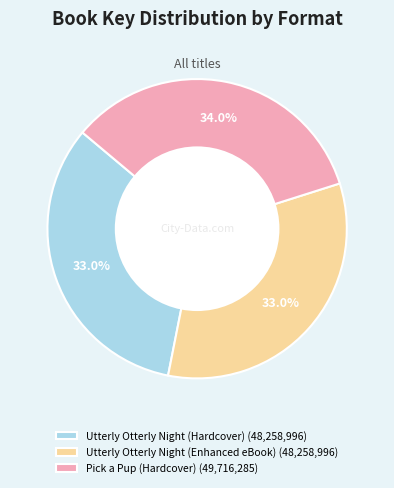

What percentage is the Utterly Otterly Night (Hardcover) slice, to the nearest percent?

33%